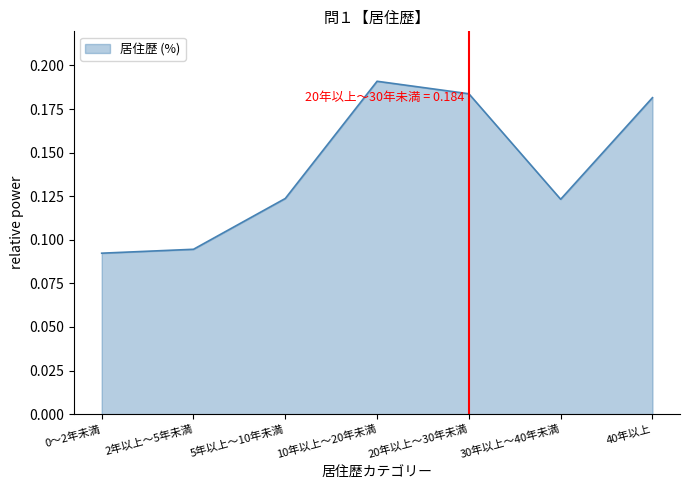

Which category has the highest value across all series?

10年以上～20年未満